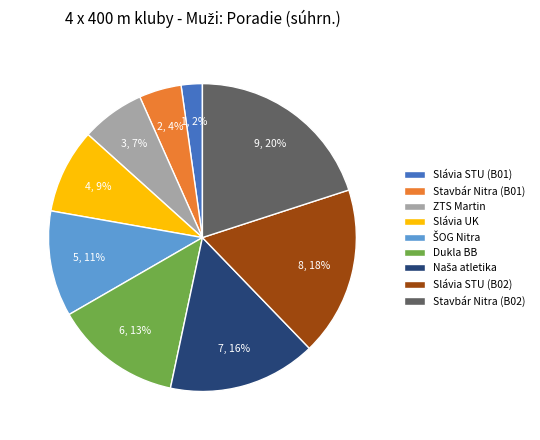

To the nearest percent, what portion does Slávia STU (B01) represent?

2%